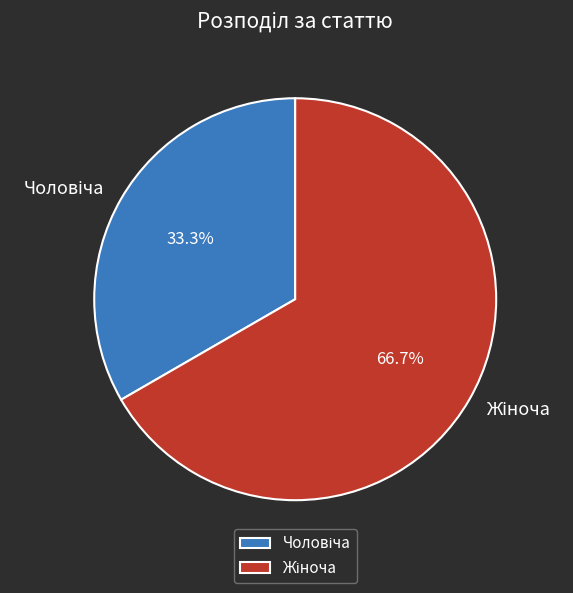

Count the number of slices in the pie.

2